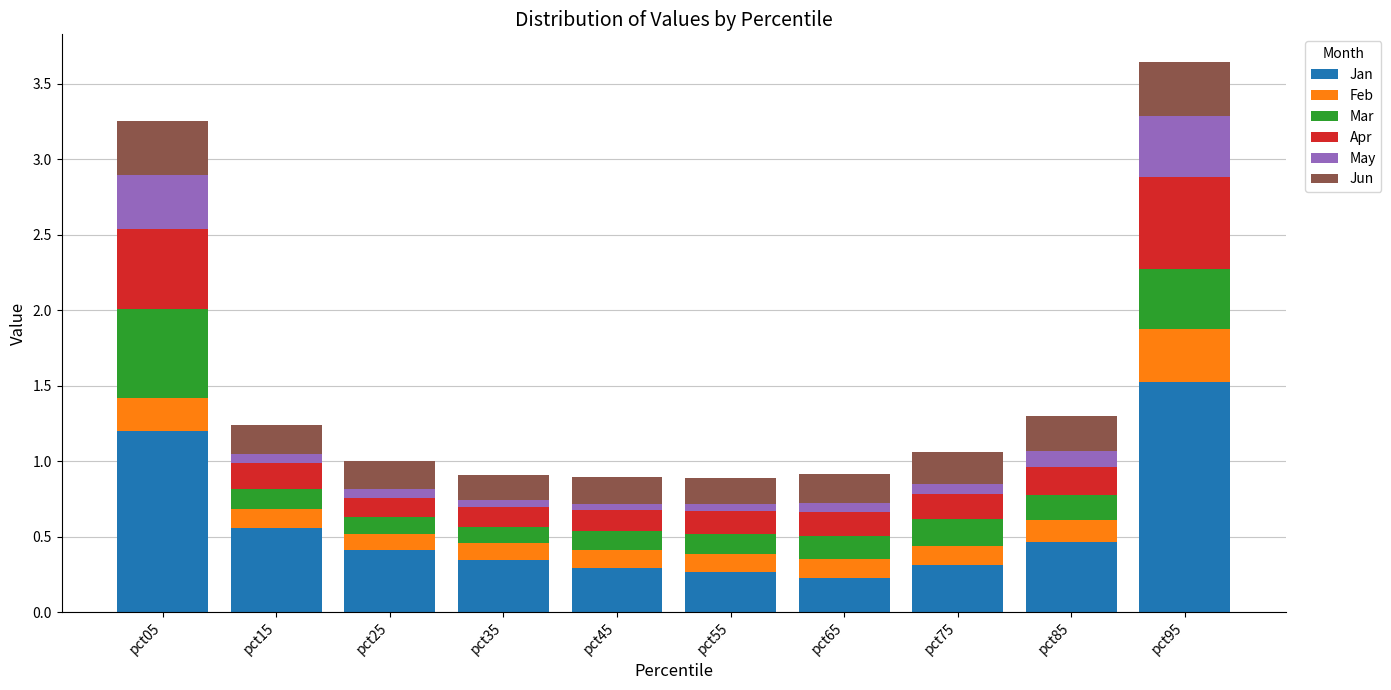

What is the difference between the second highest and second lowest values in the Jan series?

0.9